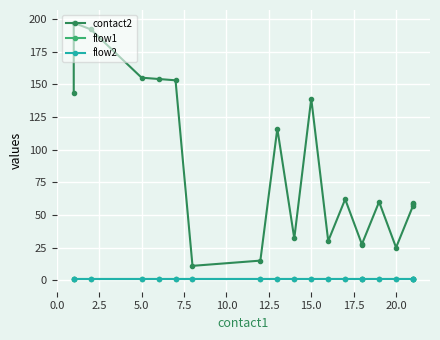

Which series has the largest range (max minus min)?

contact2